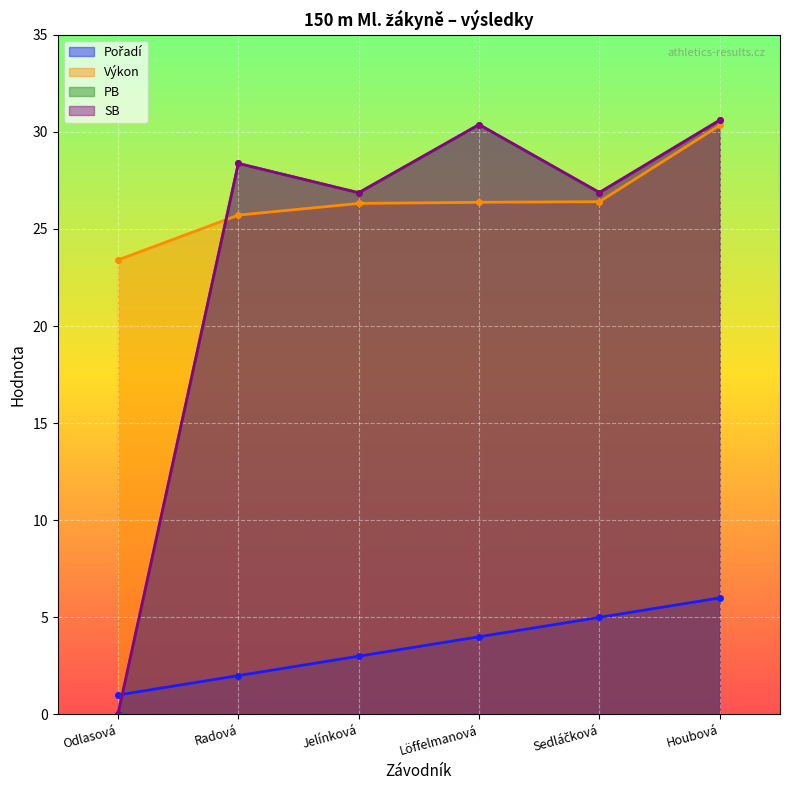

How many Pořadí values are between 2 and 5?

4